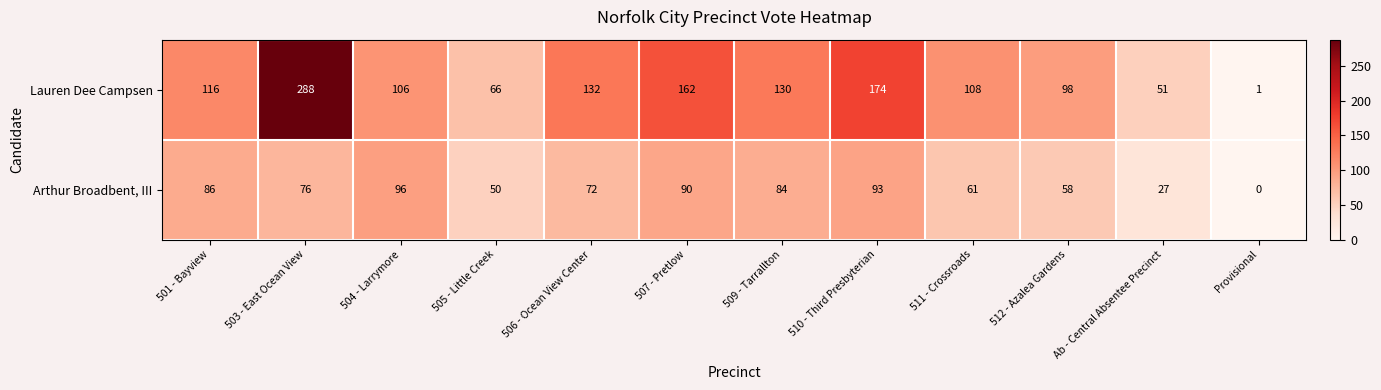

At which category is the sum across all series the highest?

503 - East Ocean View